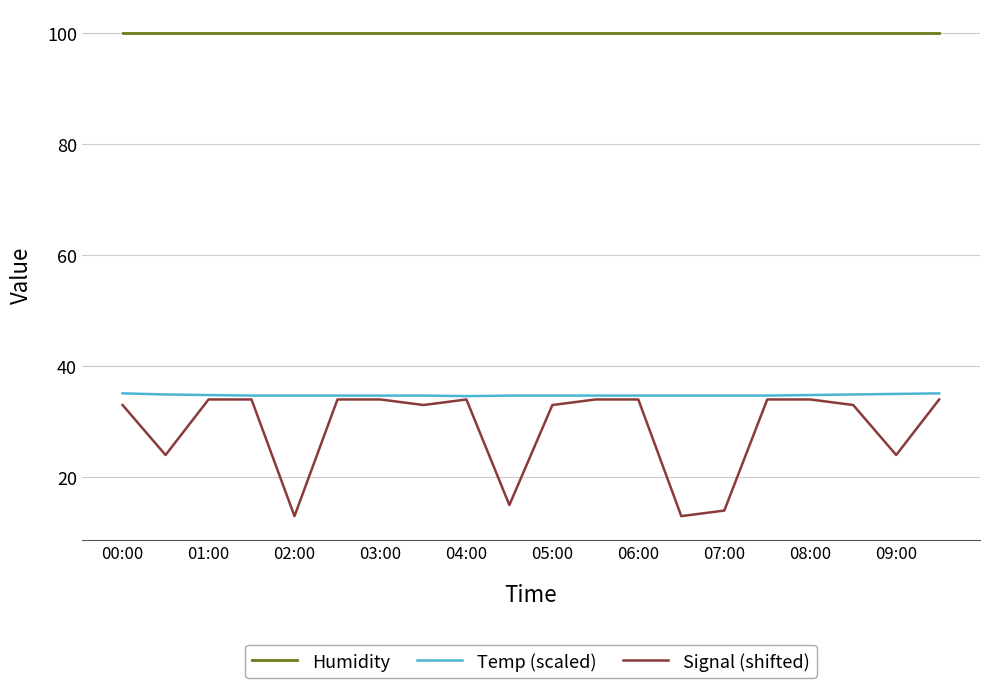

How many distinct data groups are displayed?

3